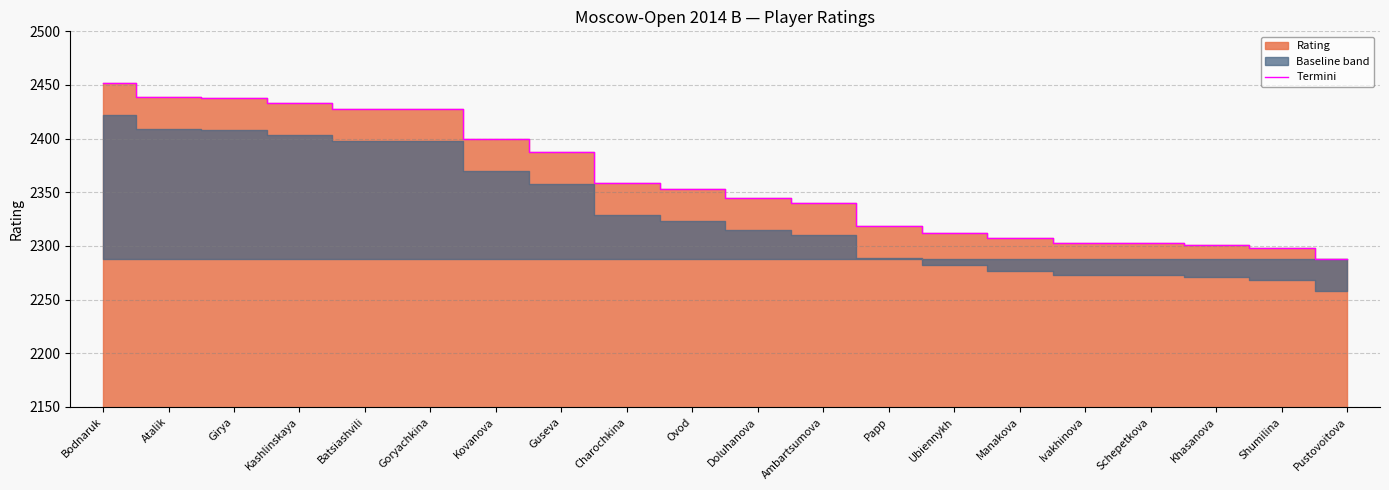

At which label does the data first exceed 2353?

Bodnaruk